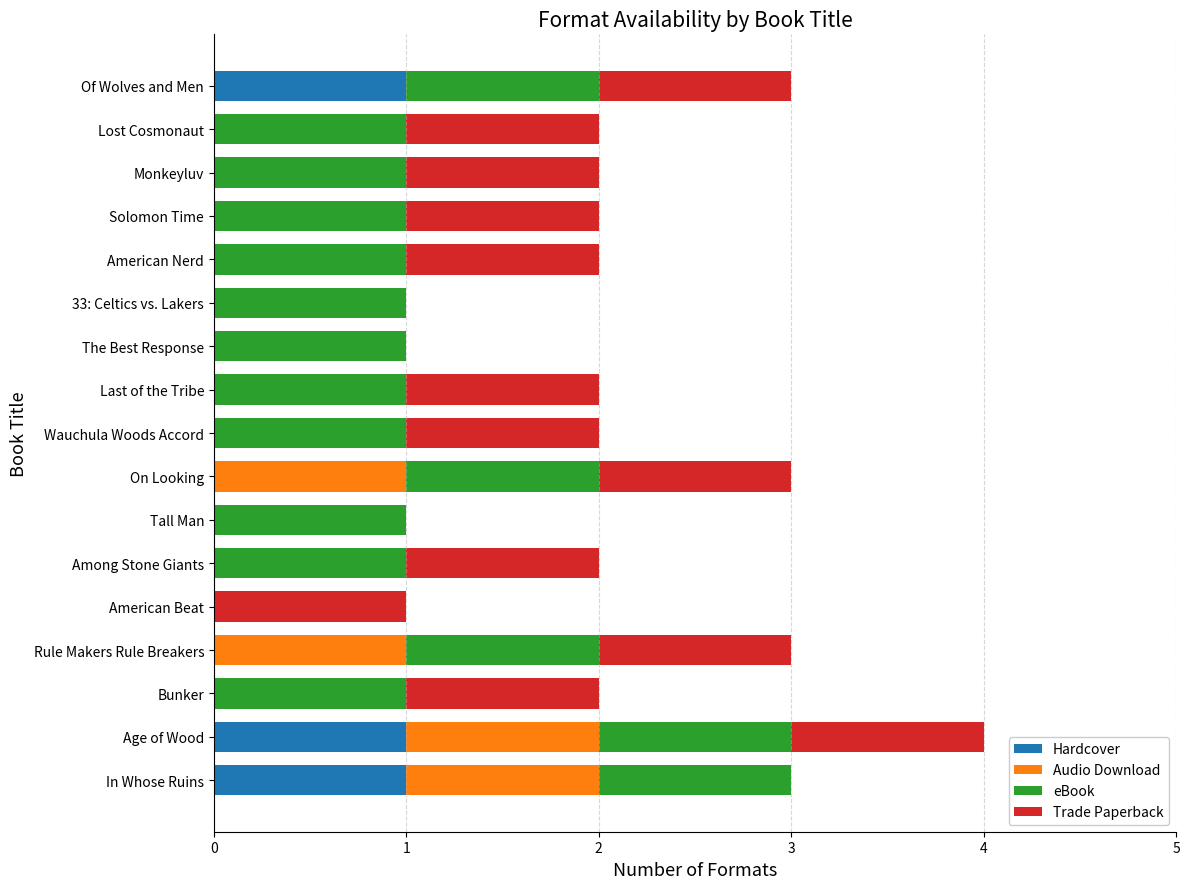

The Hardcover series shows 0 at On Looking. True or false?

True